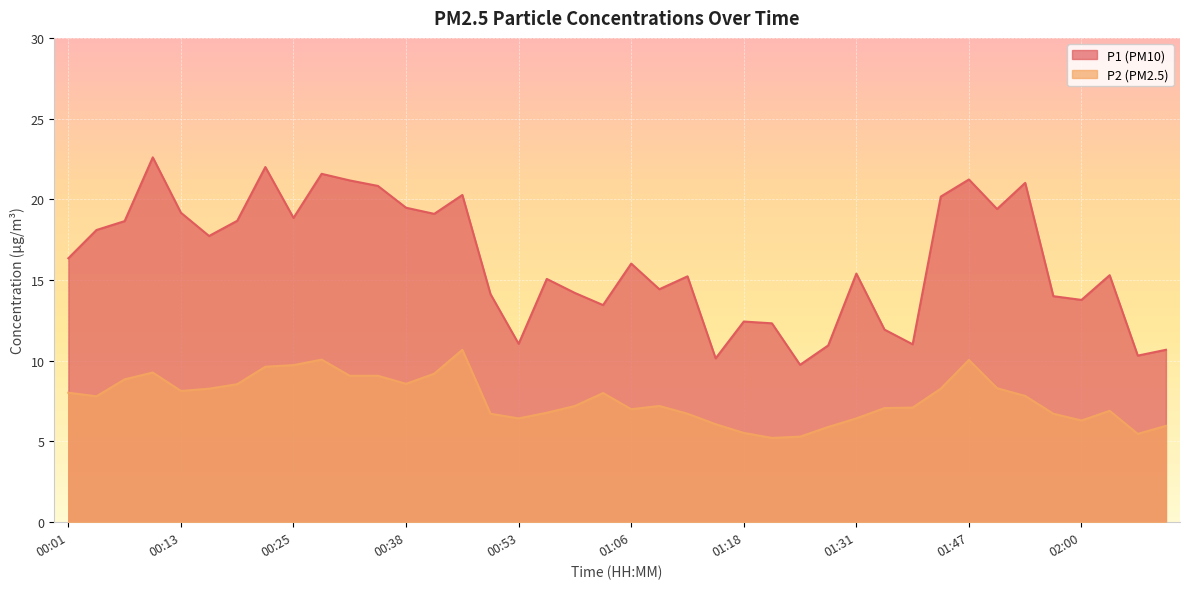

True or false: P1 and P2 intersect in this chart.

False